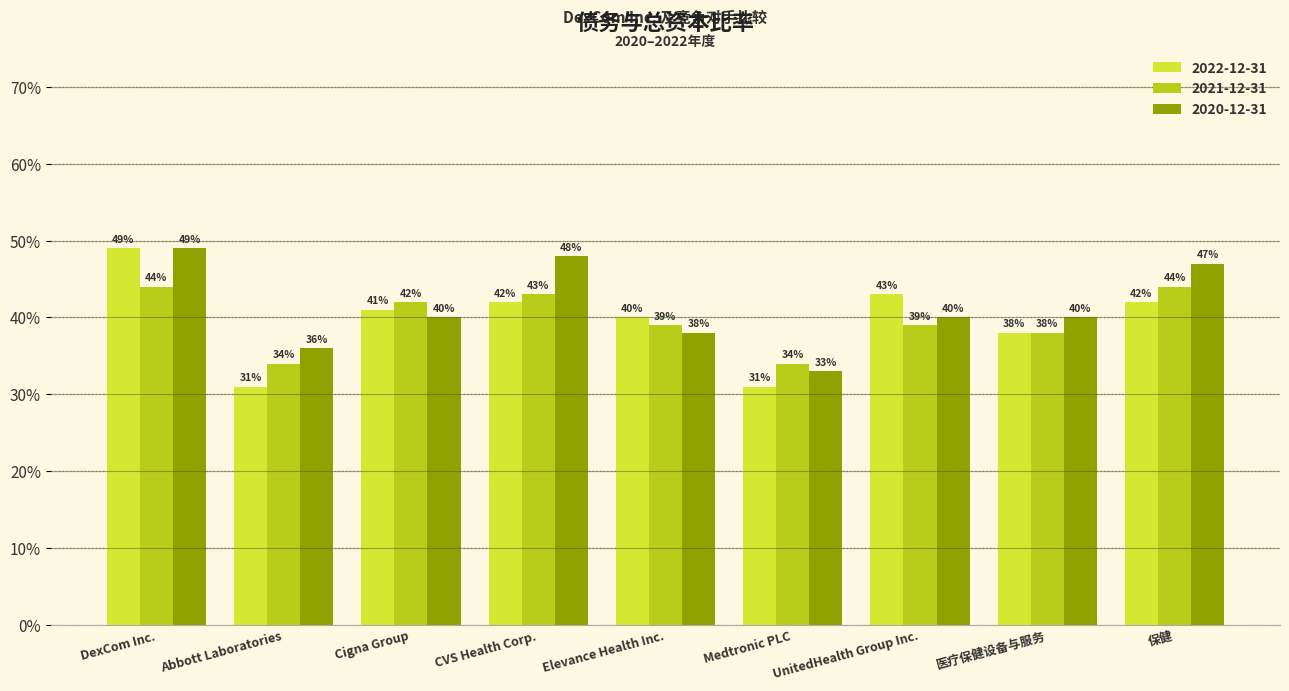

Reading left to right, transcribe all the data shown in this chart.

2022-12-31: DexCom Inc.=0.5	Abbott Laboratories=0.3	Cigna Group=0.4	CVS Health Corp.=0.4	Elevance Health Inc.=0.4	Medtronic PLC=0.3	UnitedHealth Group Inc.=0.4	医疗保健设备与服务=0.4	保健=0.4
2021-12-31: DexCom Inc.=0.4	Abbott Laboratories=0.3	Cigna Group=0.4	CVS Health Corp.=0.4	Elevance Health Inc.=0.4	Medtronic PLC=0.3	UnitedHealth Group Inc.=0.4	医疗保健设备与服务=0.4	保健=0.4
2020-12-31: DexCom Inc.=0.5	Abbott Laboratories=0.4	Cigna Group=0.4	CVS Health Corp.=0.5	Elevance Health Inc.=0.4	Medtronic PLC=0.3	UnitedHealth Group Inc.=0.4	医疗保健设备与服务=0.4	保健=0.5